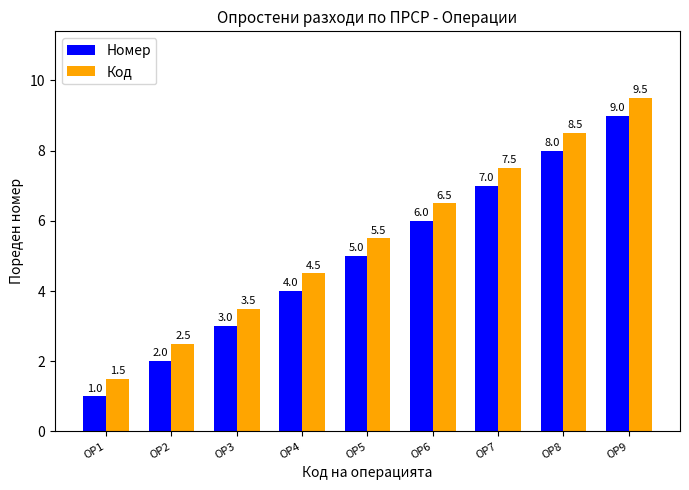

How many groups of bars are there?

9